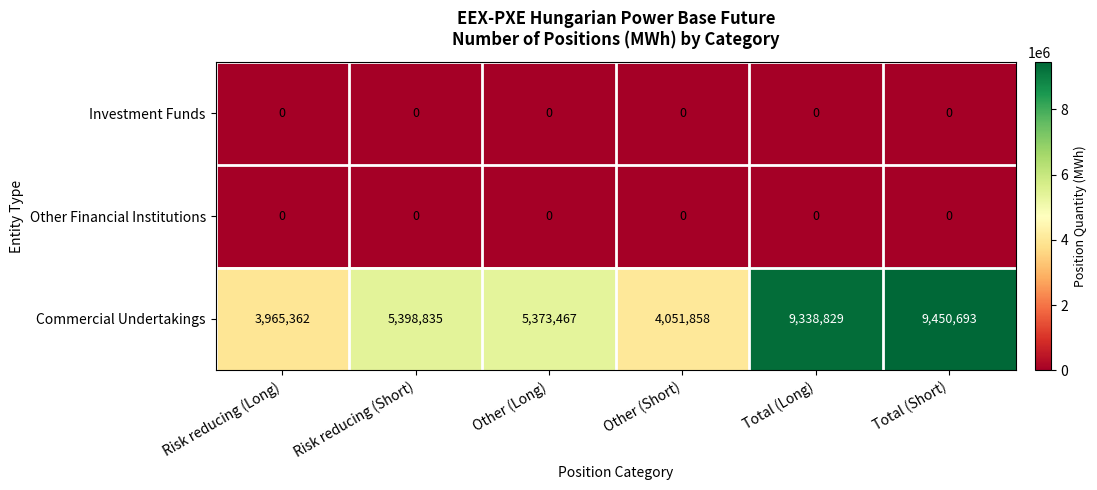

Reading left to right, what are all the values shown in this chart?

Investment Funds: Risk reducing (Long)=0	Risk reducing (Short)=0	Other (Long)=0	Other (Short)=0	Total (Long)=0	Total (Short)=0
Other Financial Institutions: Risk reducing (Long)=0	Risk reducing (Short)=0	Other (Long)=0	Other (Short)=0	Total (Long)=0	Total (Short)=0
Commercial Undertakings: Risk reducing (Long)=3965362	Risk reducing (Short)=5398835	Other (Long)=5373467	Other (Short)=4051858	Total (Long)=9338829	Total (Short)=9450693